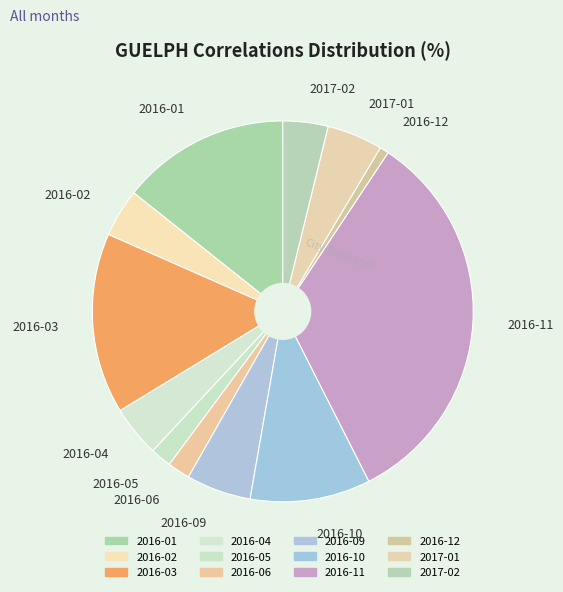

Which slice is the largest?

2016-11